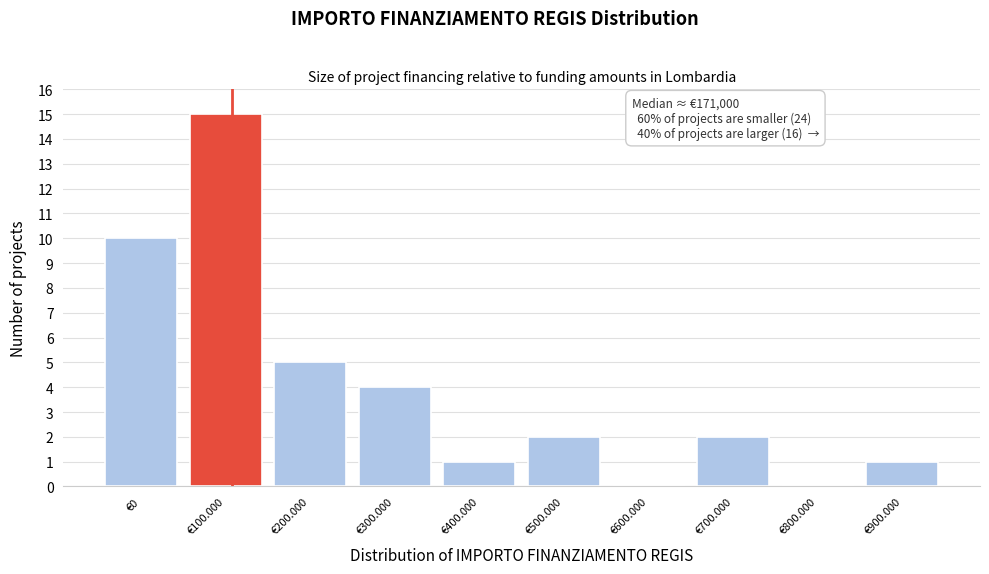

Reading right to left, list all the values displayed in this chart.

€900.000=1	€800.000=0	€700.000=2	€600.000=0	€500.000=2	€400.000=1	€300.000=4	€200.000=5	€100.000=15	€0=10